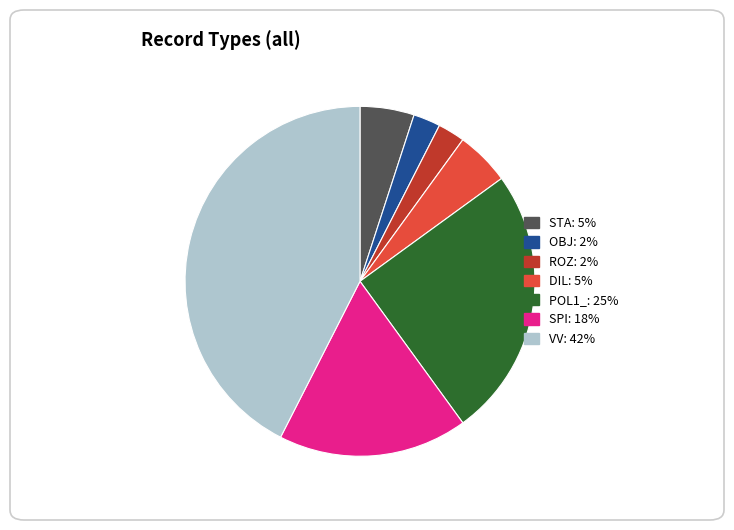

Is SPI the majority of the pie?

No